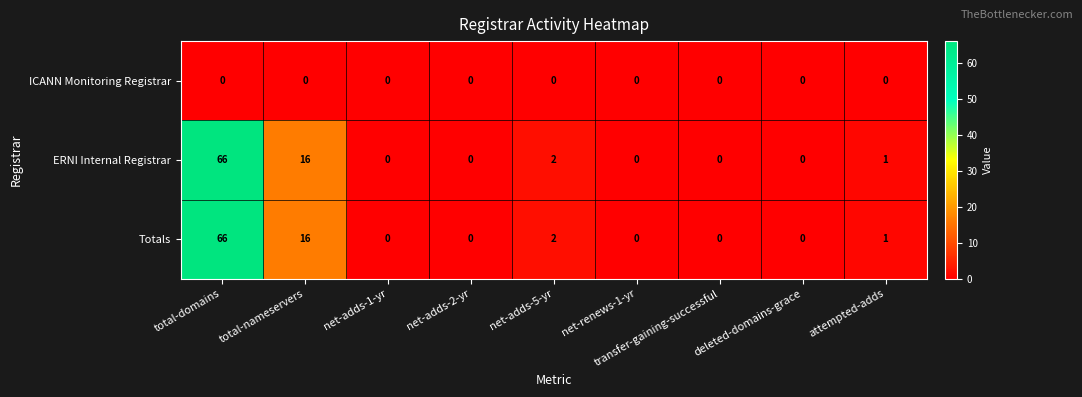

At which category is the sum across all series the highest?

total-domains